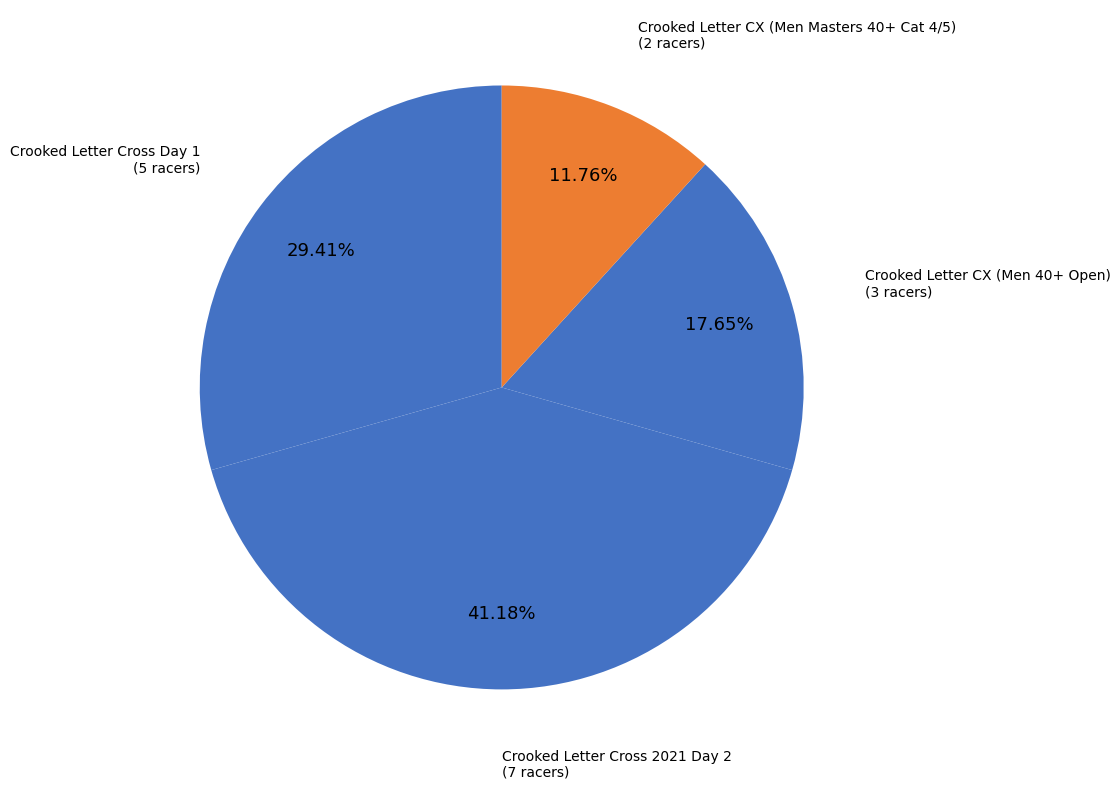

Between Crooked Letter CX (Men 40+ Open) and Crooked Letter Cross 2021 Day 2, which is larger?

Crooked Letter Cross 2021 Day 2